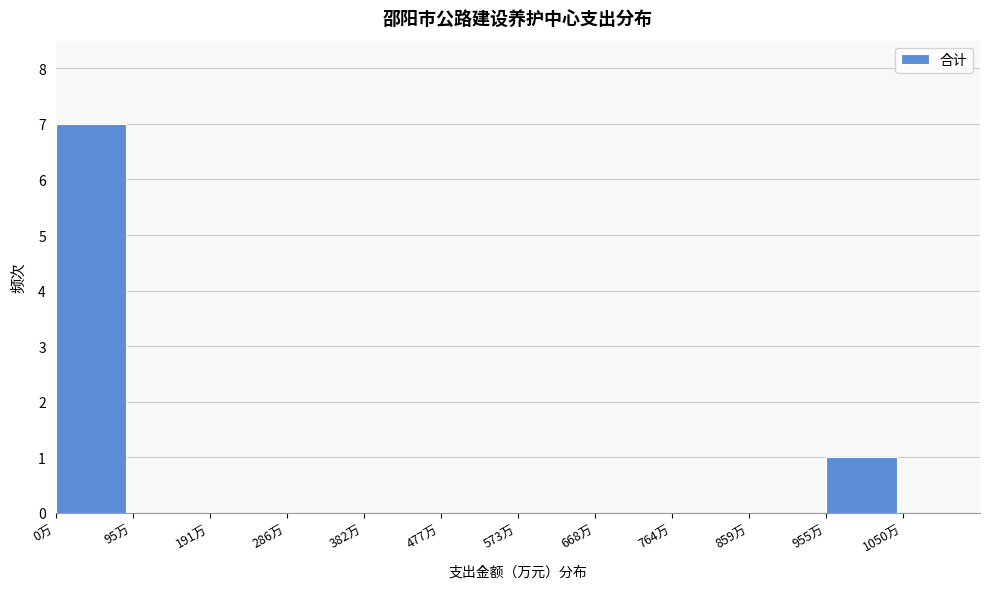

Reading left to right, transcribe this chart: for each bar, give the range it covers on the x-axis and its height. Neither the bar edges nor the heights are printed on the chart, so give them approximately, as read against the axes.

0 to 100: 7
100 to 190: 0
190 to 290: 0
290 to 380: 0
380 to 480: 0
480 to 570: 0
570 to 670: 0
670 to 760: 0
760 to 860: 0
860 to 960: 0
960 to 1050: 1
1050 to 1150: 0